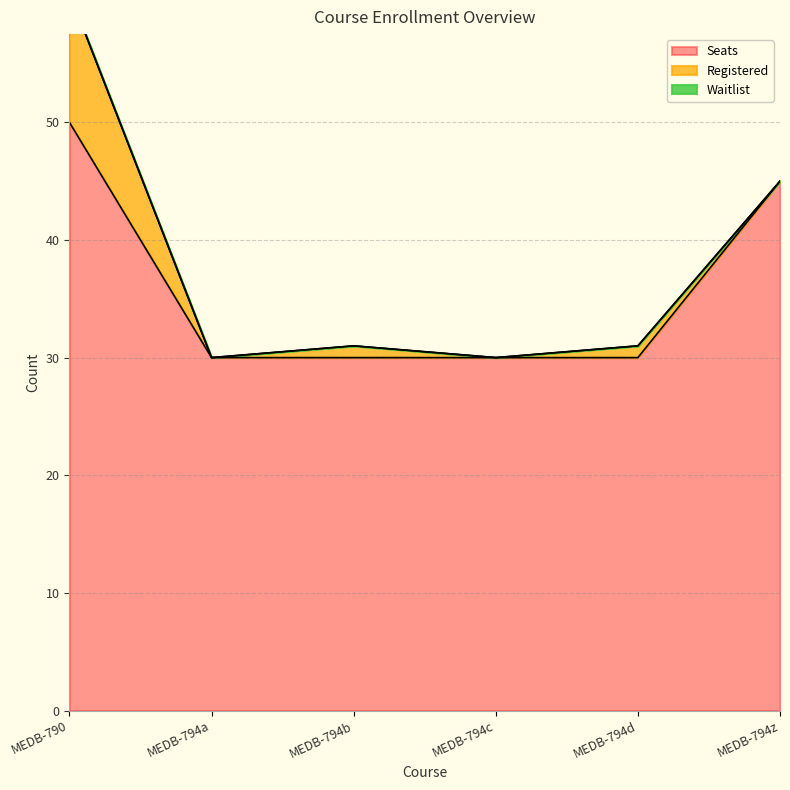

What is the label of the 3rd point from the left?

MEDB-794b